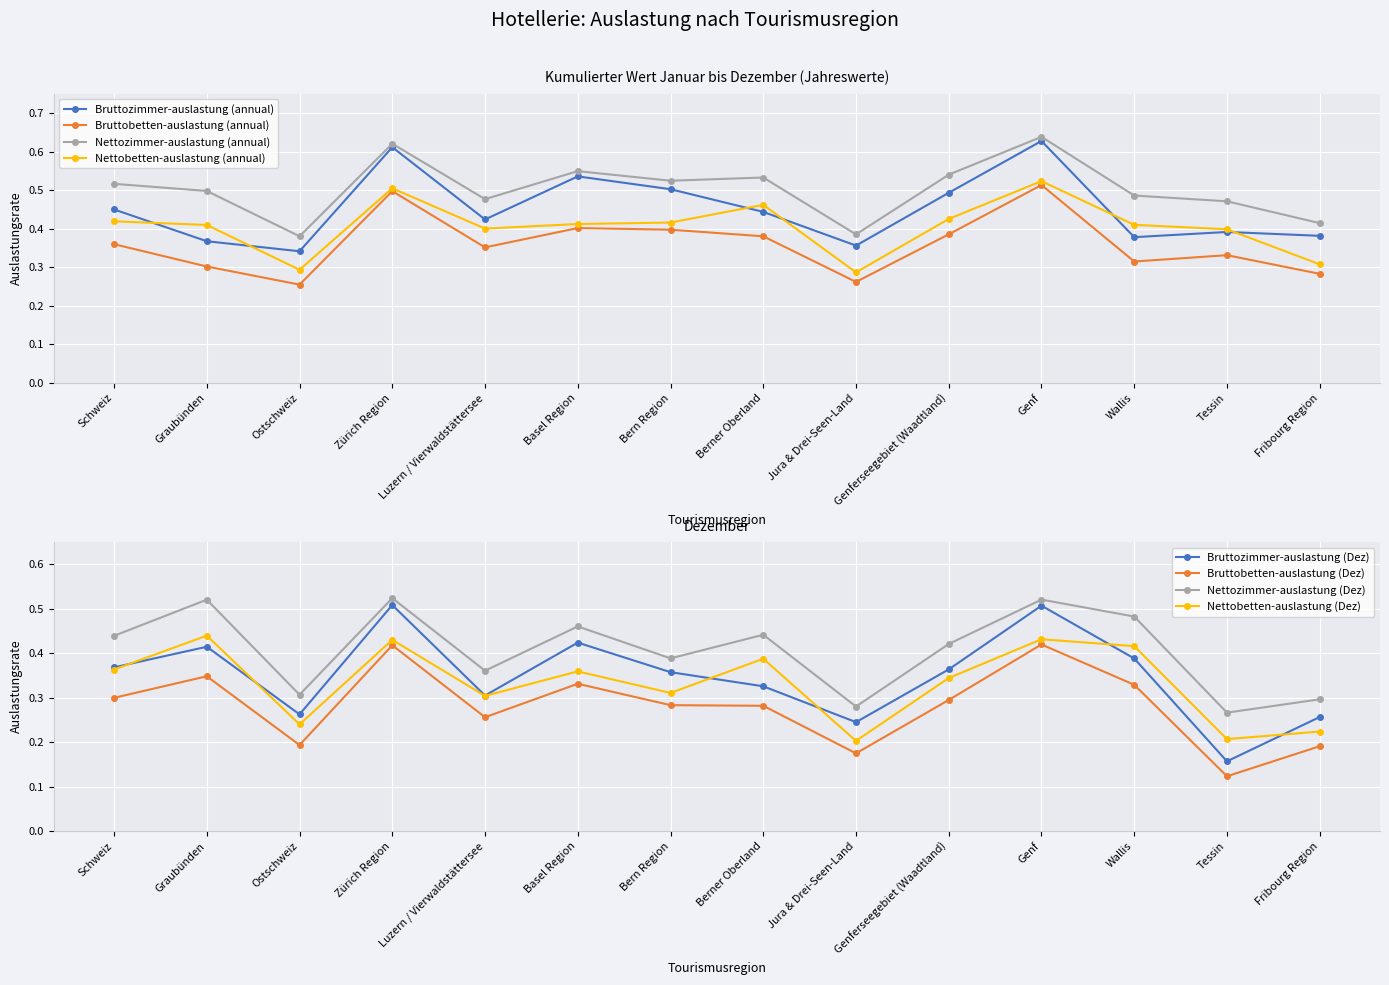

True or false: Bruttozimmer-auslastung (annual) has more than 0 interior local peaks.

True